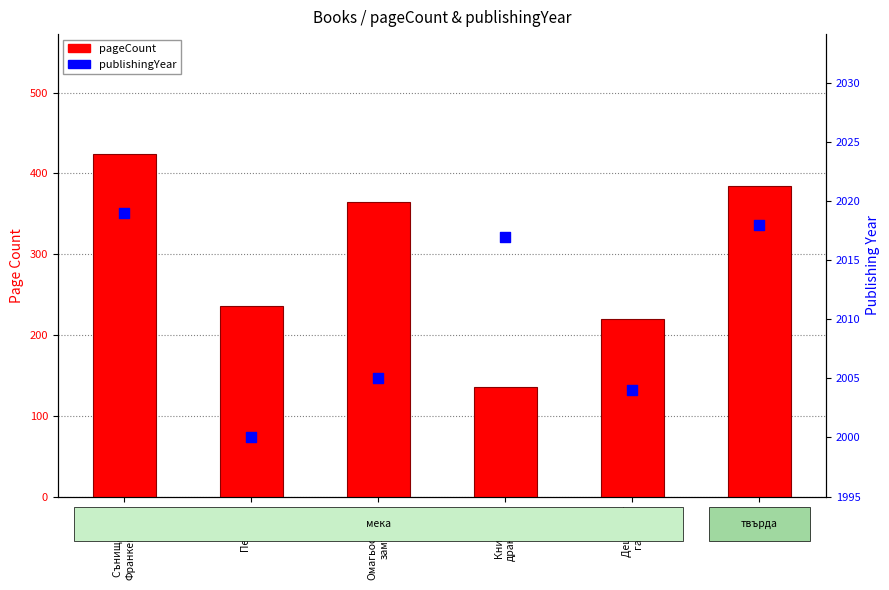

Which series has the largest Y range (max minus min)?

pageCount